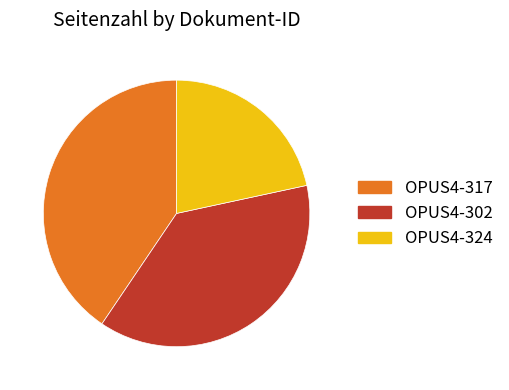

Which has a higher value, OPUS4-302 or OPUS4-324?

OPUS4-302